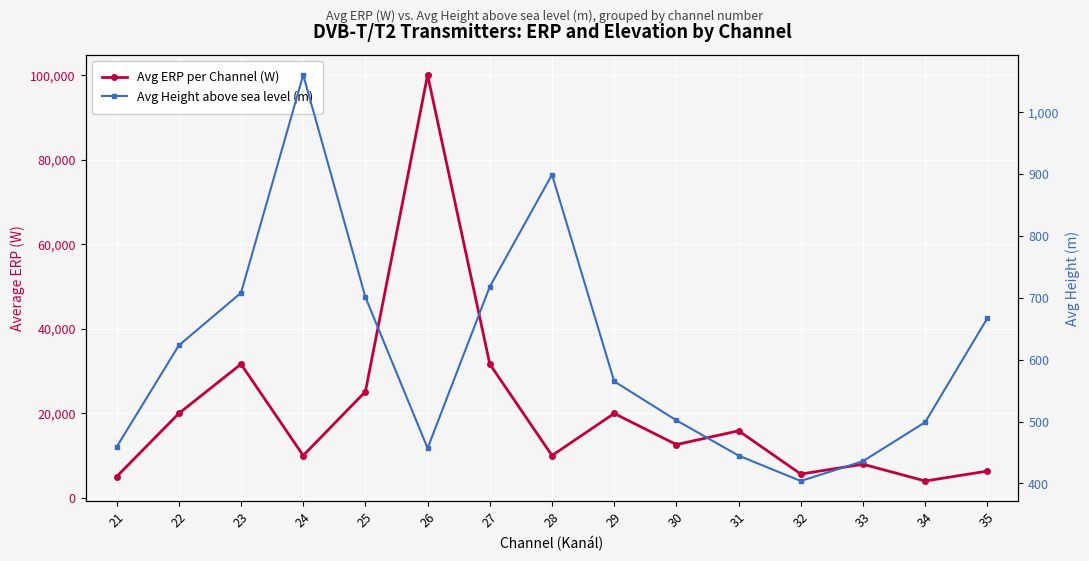

List the series in order of their overall mean, lowest first.

Avg Height above sea level (m), Avg ERP per Channel (W)